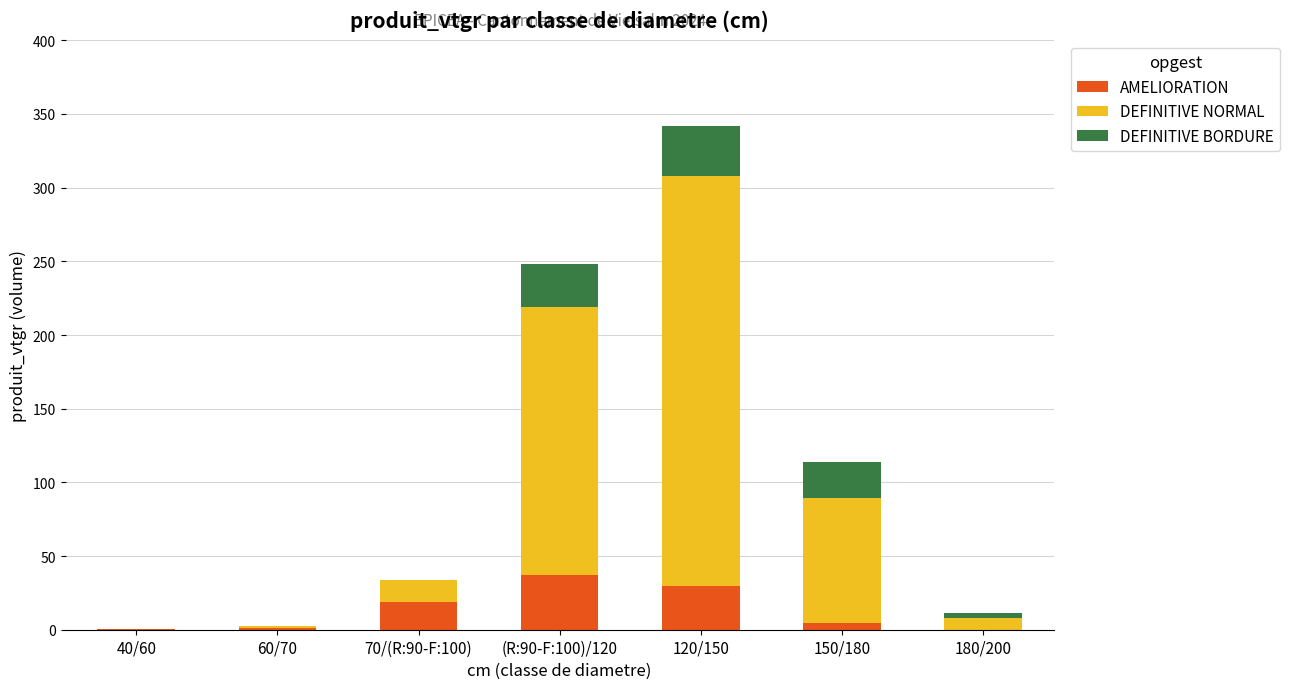

At which category is the sum across all series the highest?

120/150